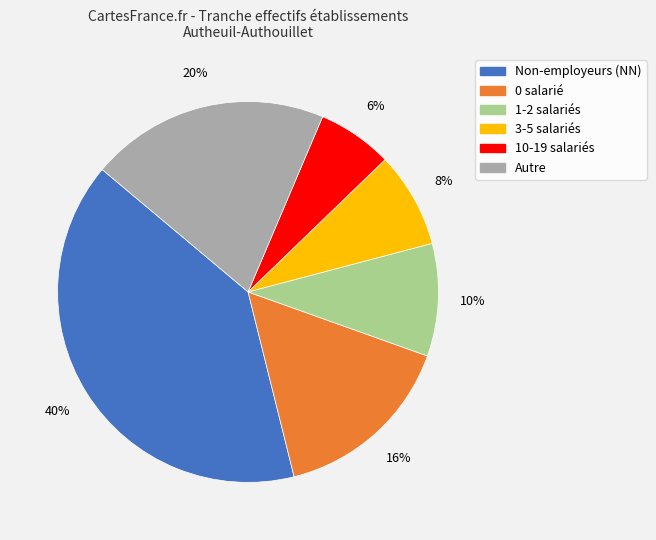

To the nearest percent, what is the difference between the largest and smallest slice percentages?

34%